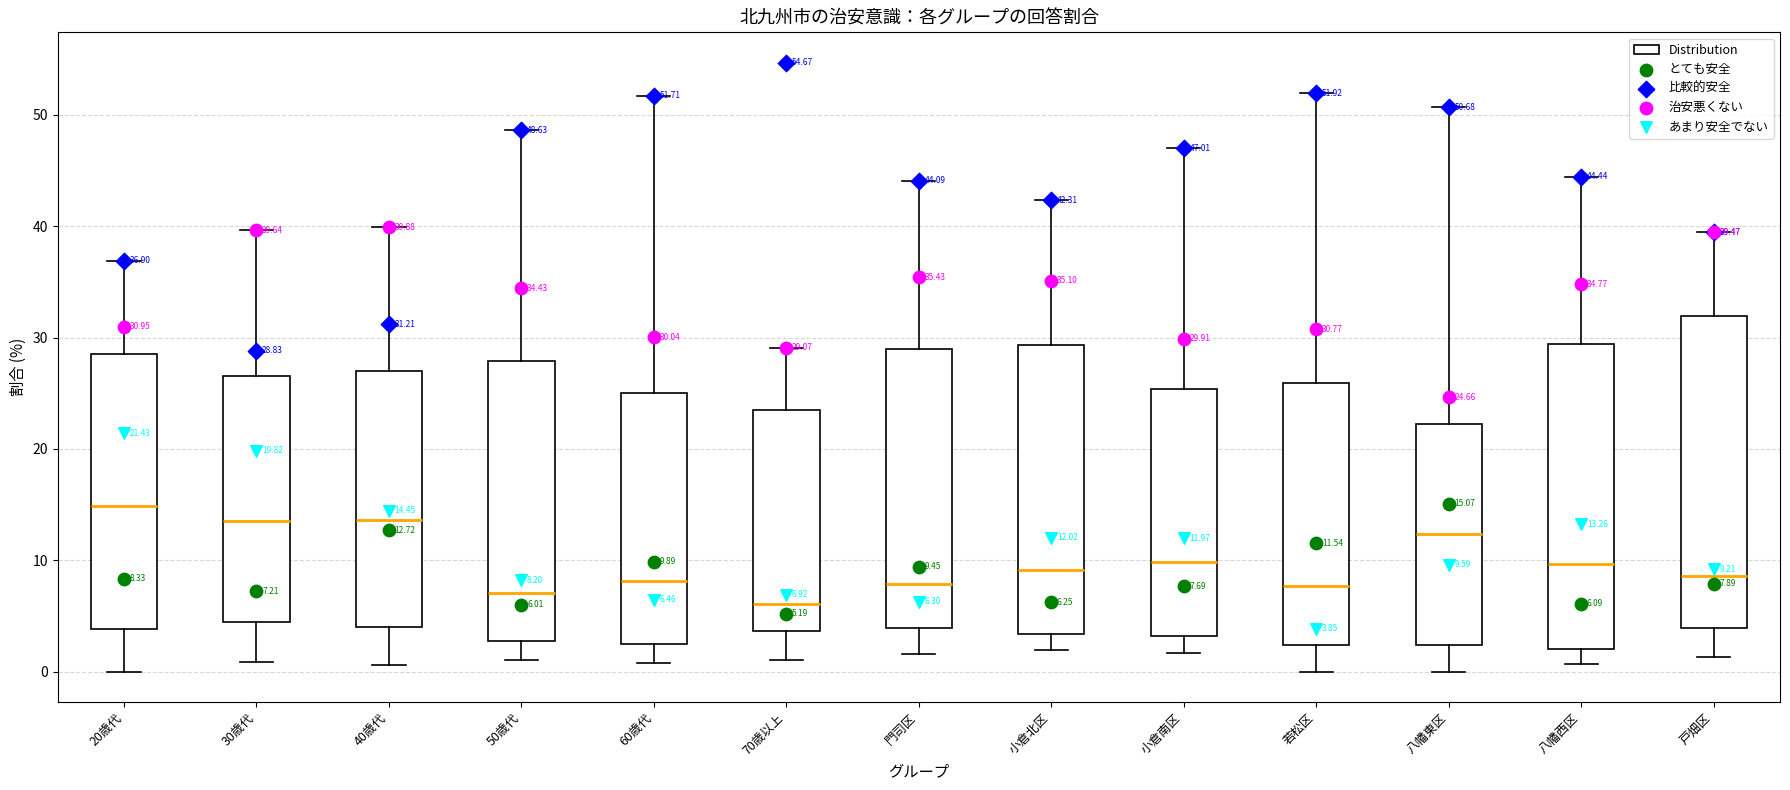

Which box's median line is the lowest?

70歳以上